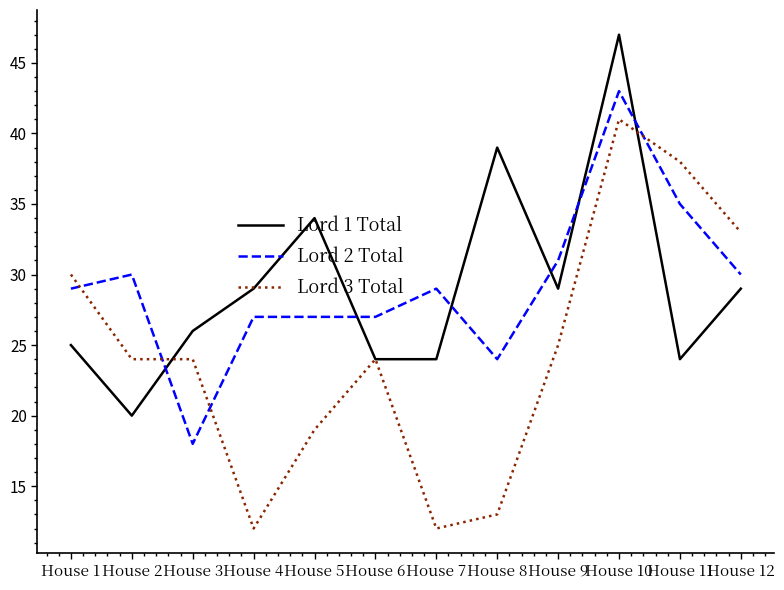

At how many categories does at least one series exceed 18?

12